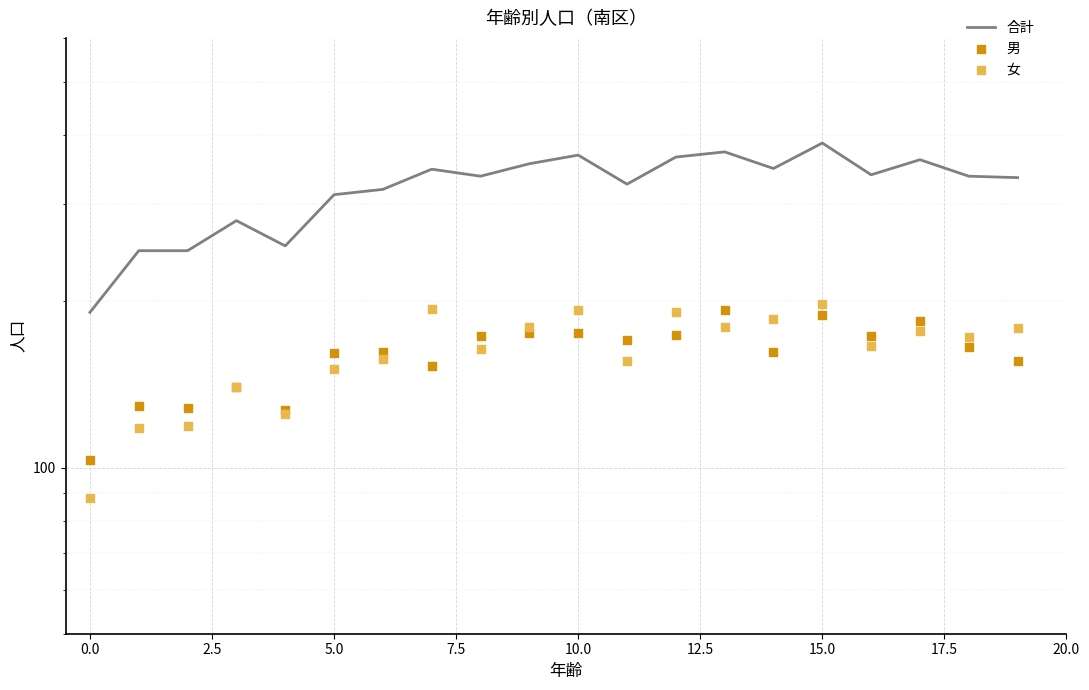

What are all the series names shown in the legend?

合計, 男, 女